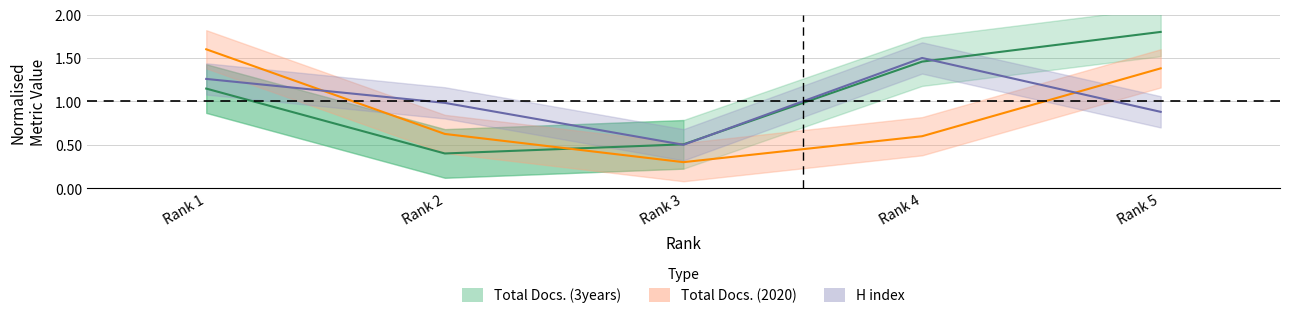

At which category is the sum across all series the highest?

Rank 5